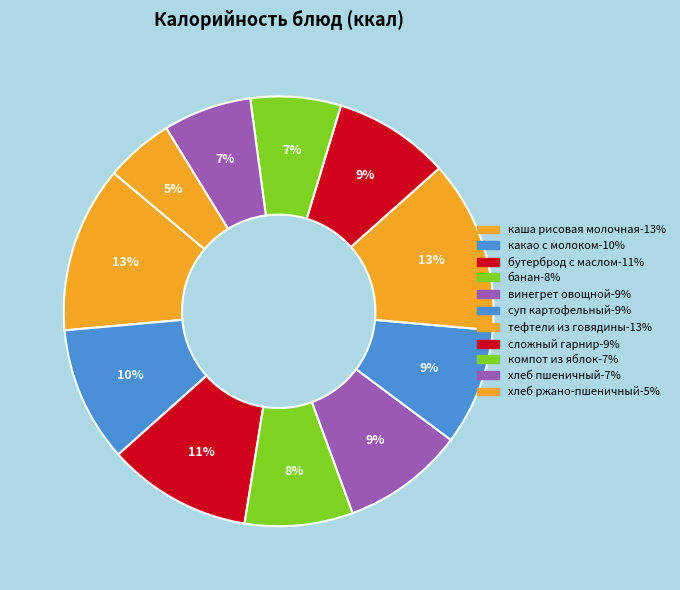

Is there any slice that represents more than half of the pie?

No